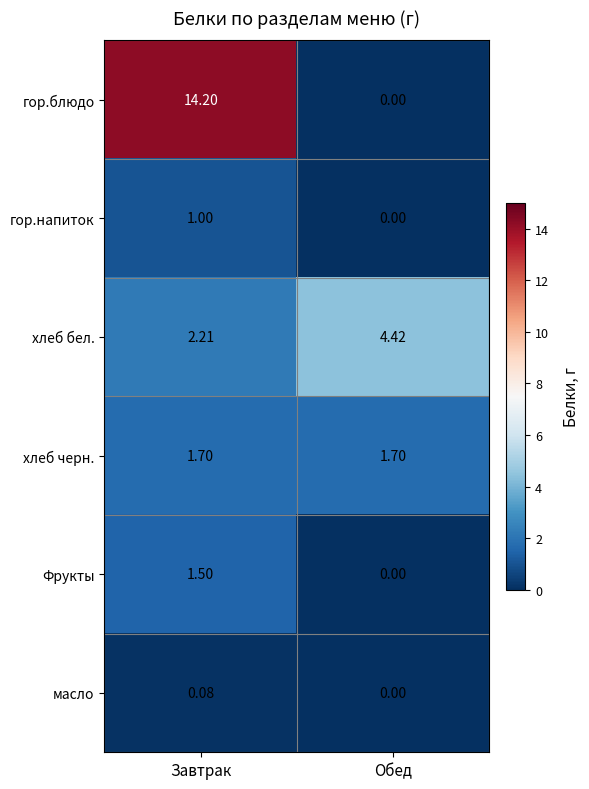

Which series has the largest range (max minus min)?

гор.блюдо